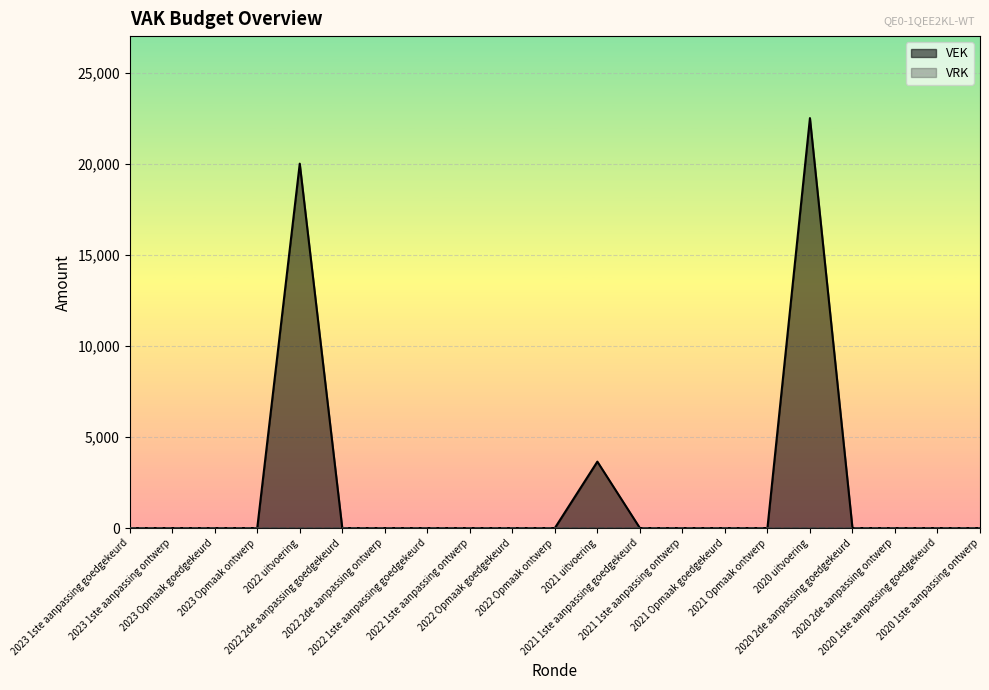

Does the chart display data point markers on the line(s)?

No